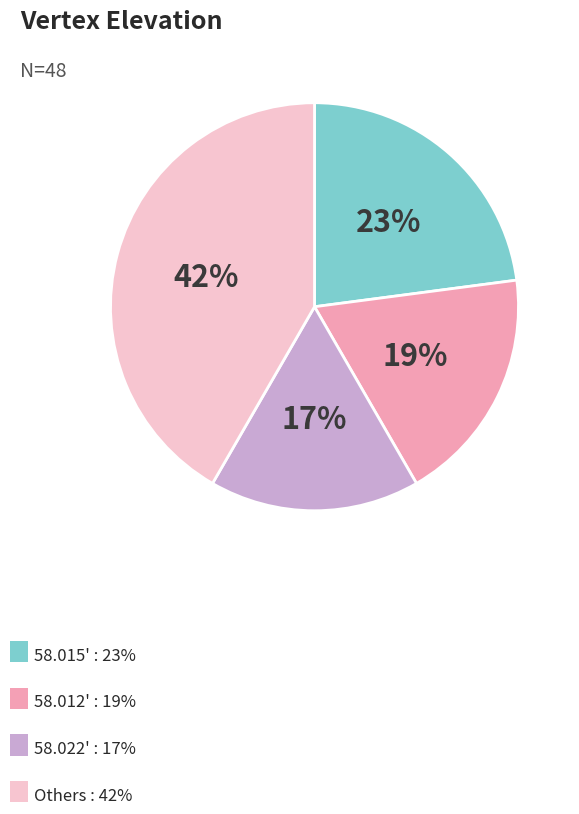

Is there a majority slice in this chart?

No